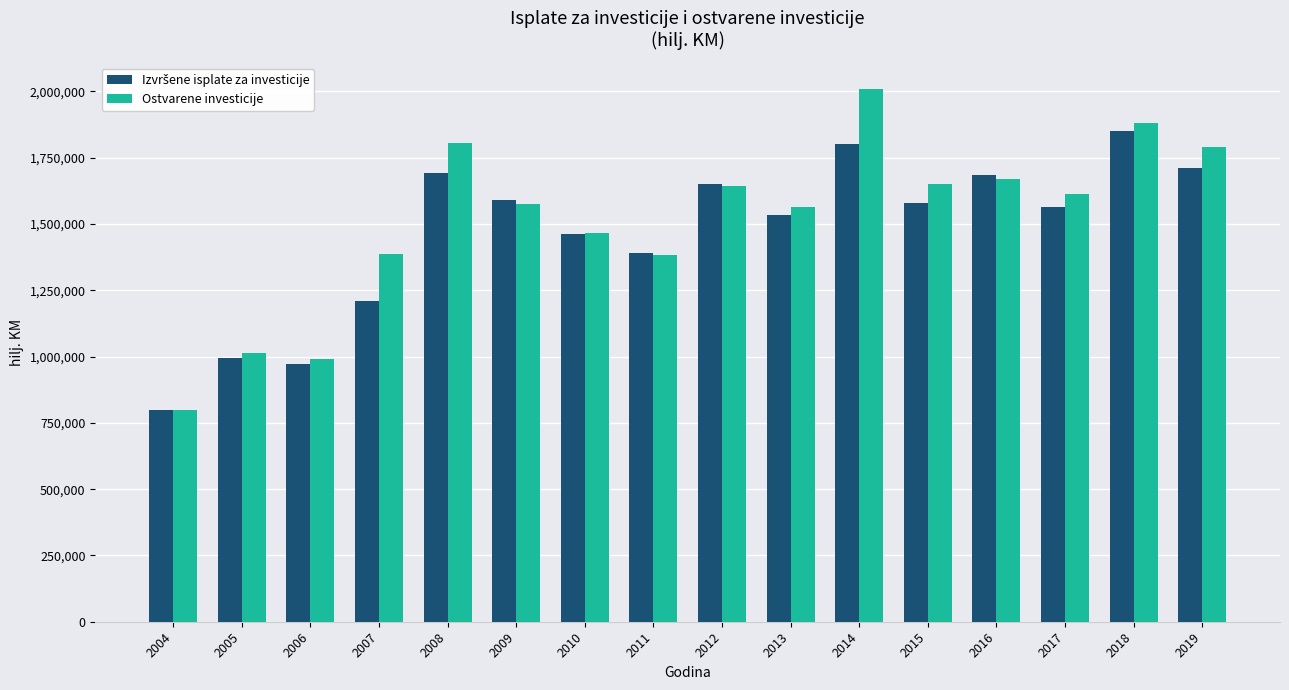

What is the difference between the highest and lowest values at 2015?

71969